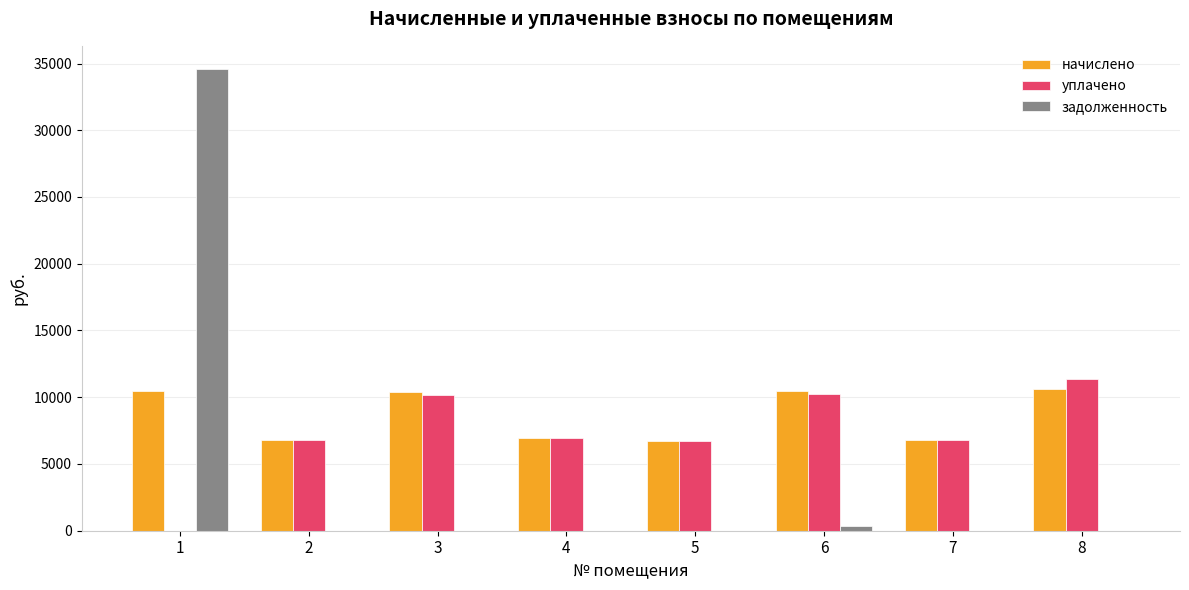

Read the начислено value at 5.

6727.7